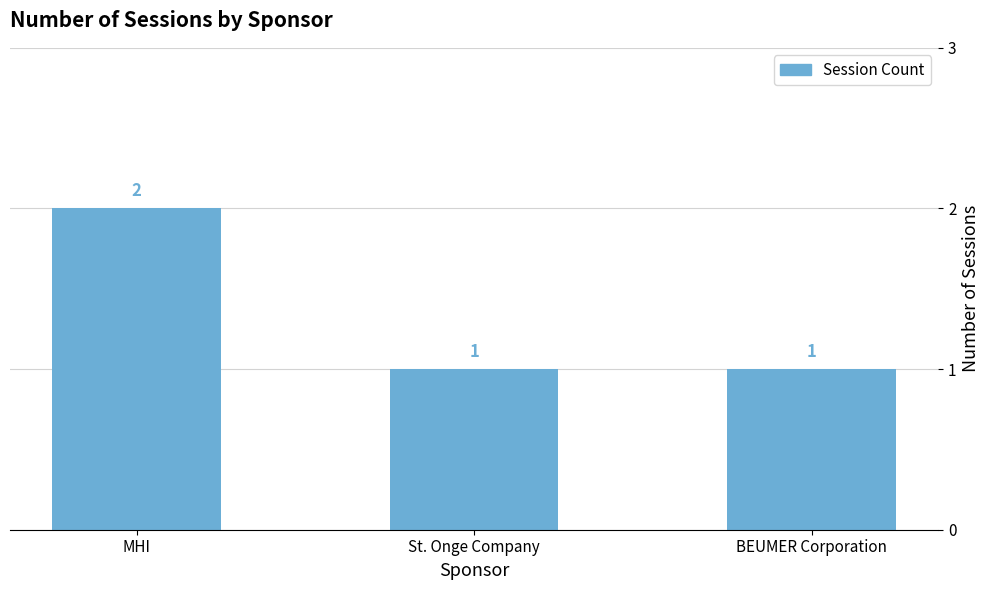

Reading right to left, list all the values displayed in this chart.

BEUMER Corporation=1	St. Onge Company=1	MHI=2